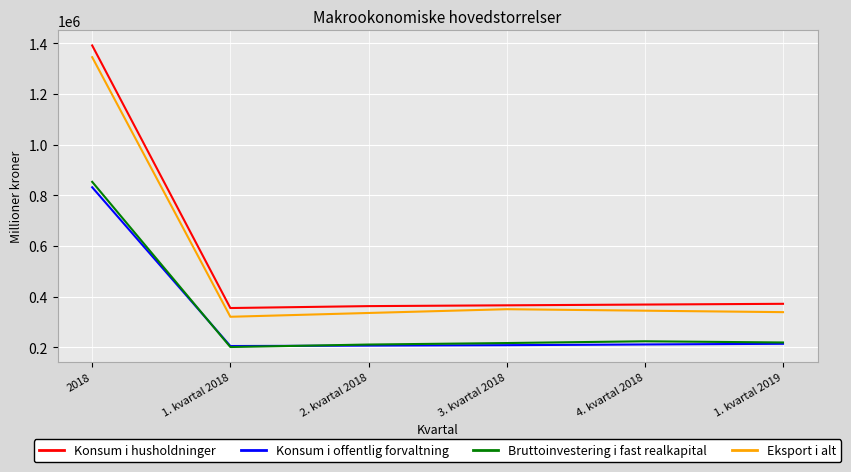

True or false: Konsum i husholdninger has more than 2 points higher than both neighbors.

False